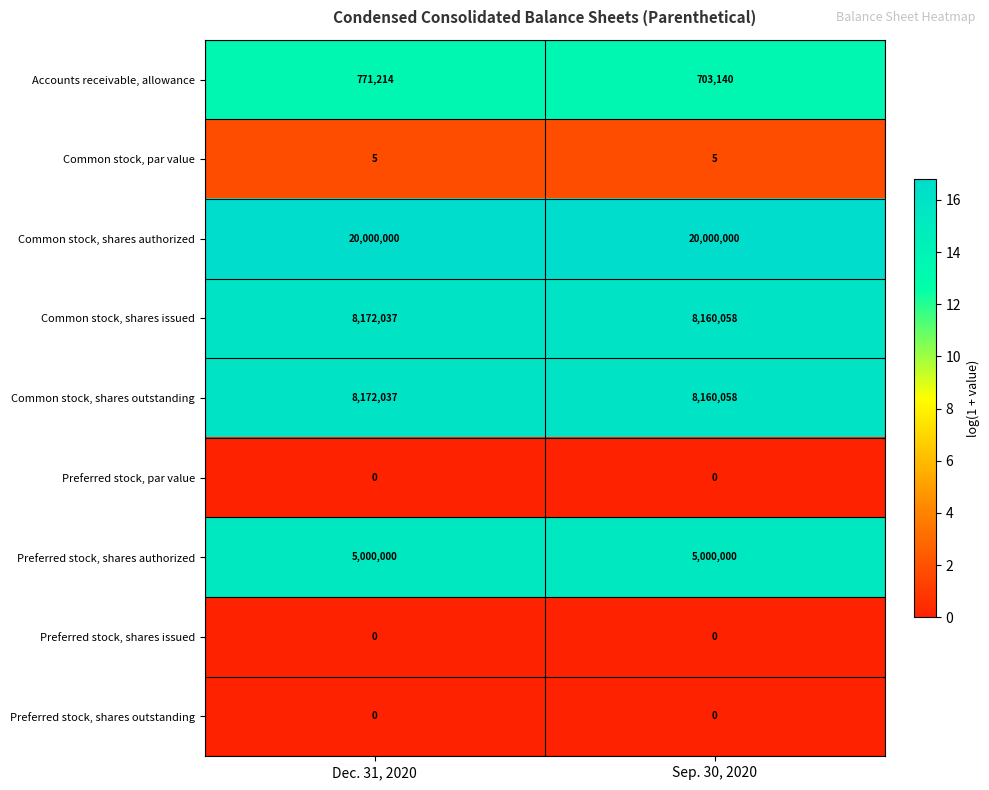

True or false: Preferred stock, shares issued has a value of 0 at Dec. 31, 2020.

True